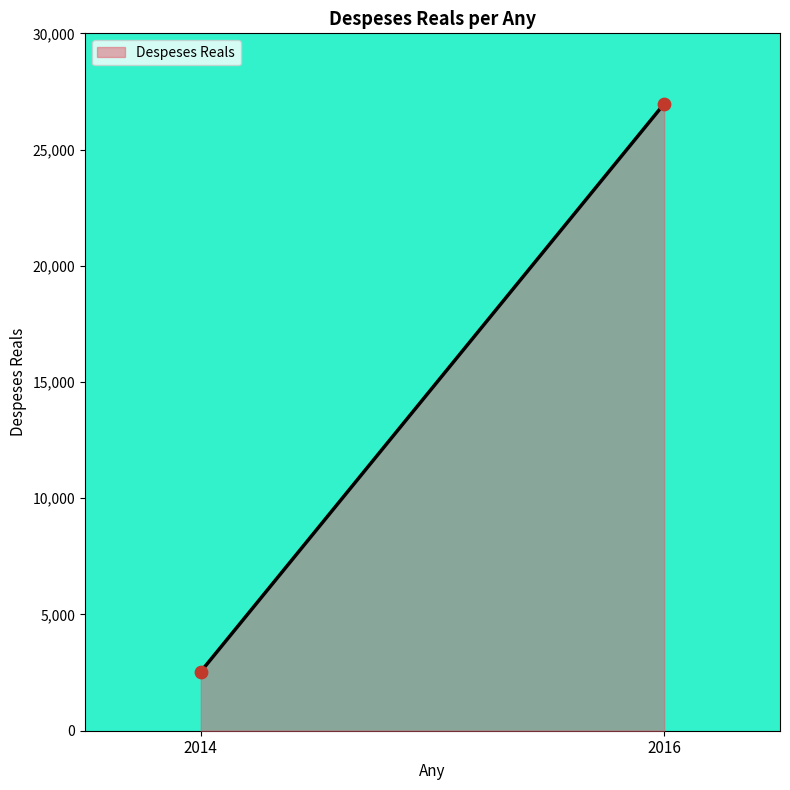

What is the average Y value?

14753.8